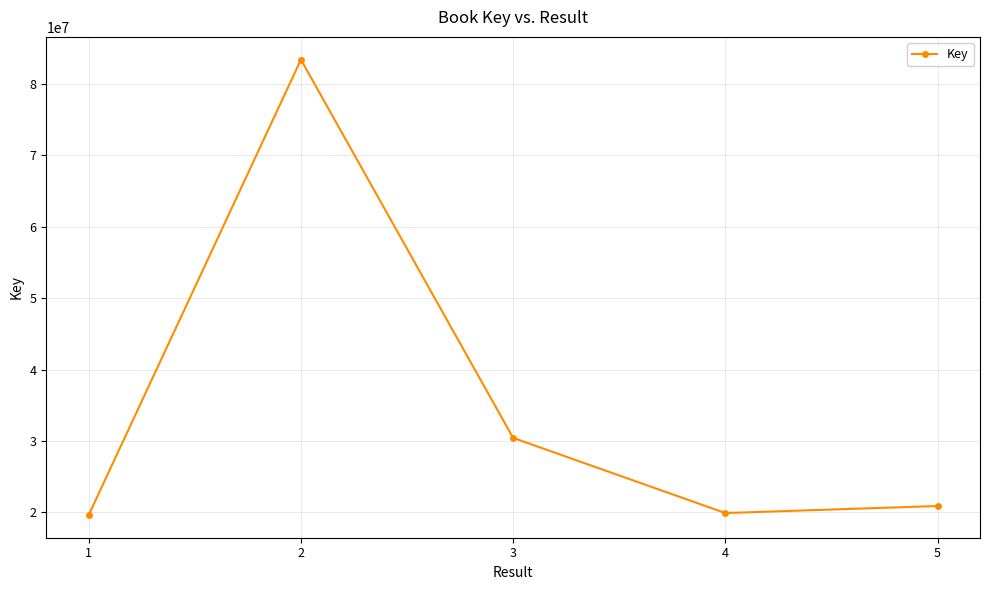

What is the minimum value shown in the chart?

19626324